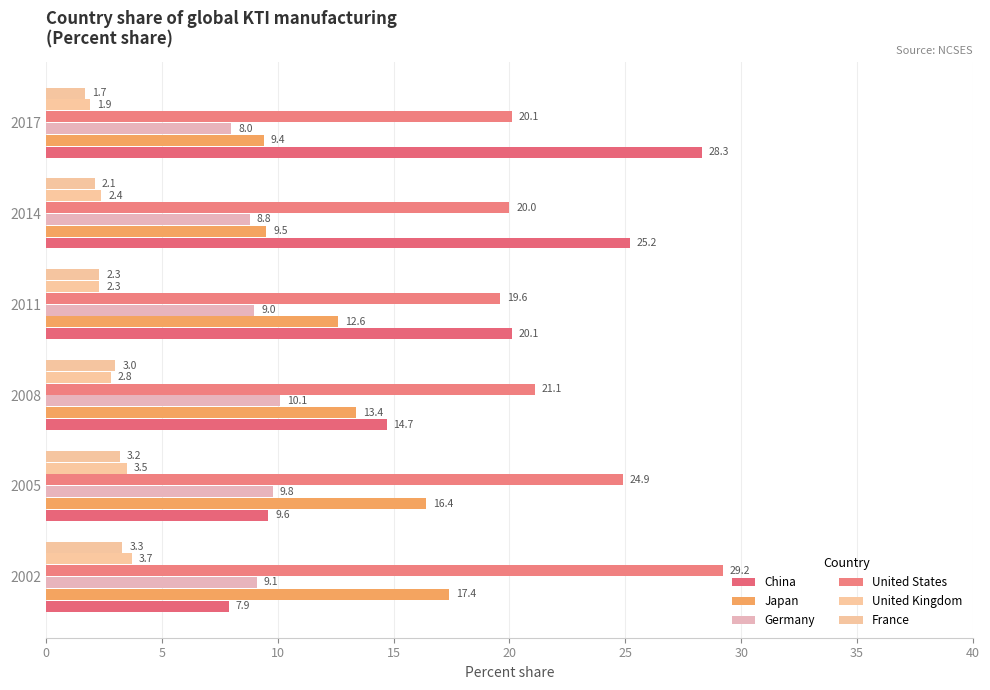

How many values in the United States series are below 21?

3